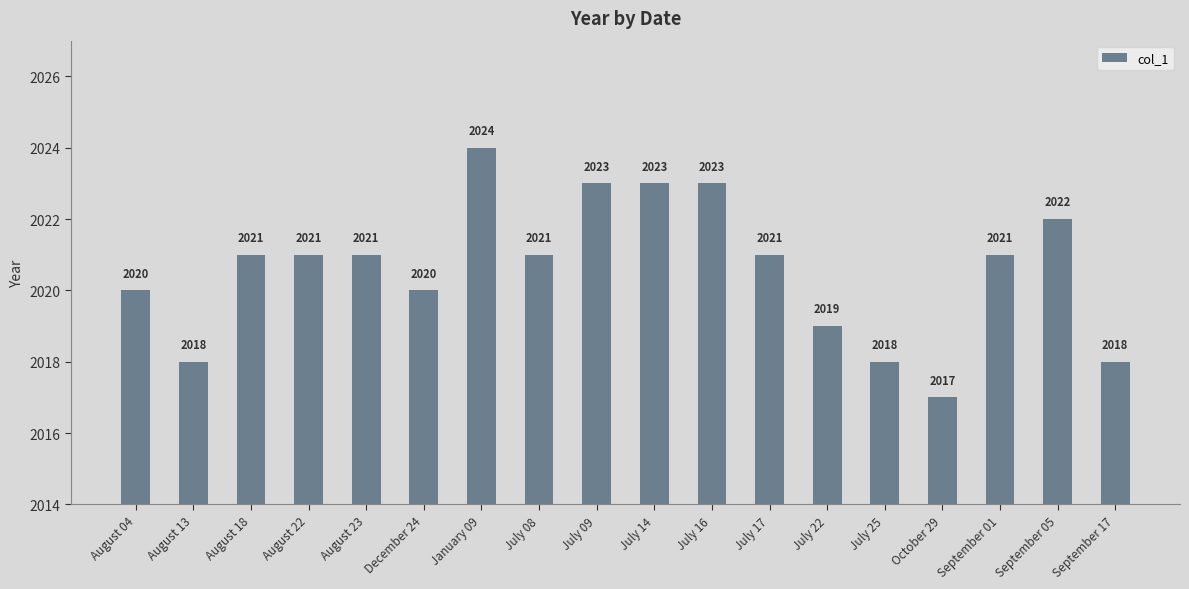

Read the value at September 01.

2021